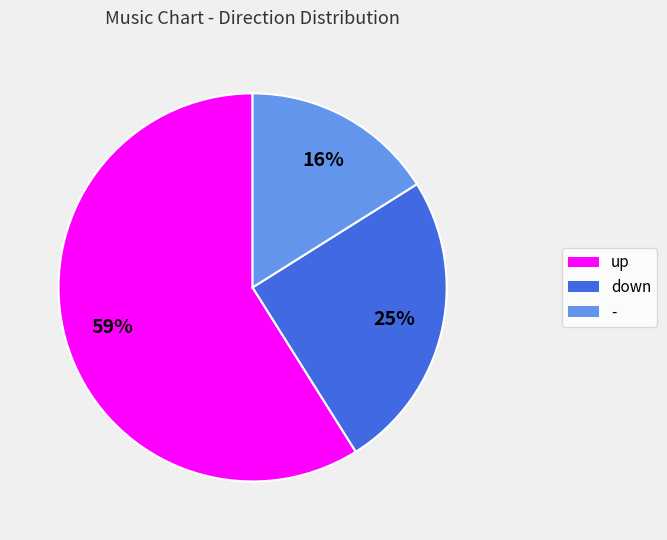

How many slices are in this pie chart?

3